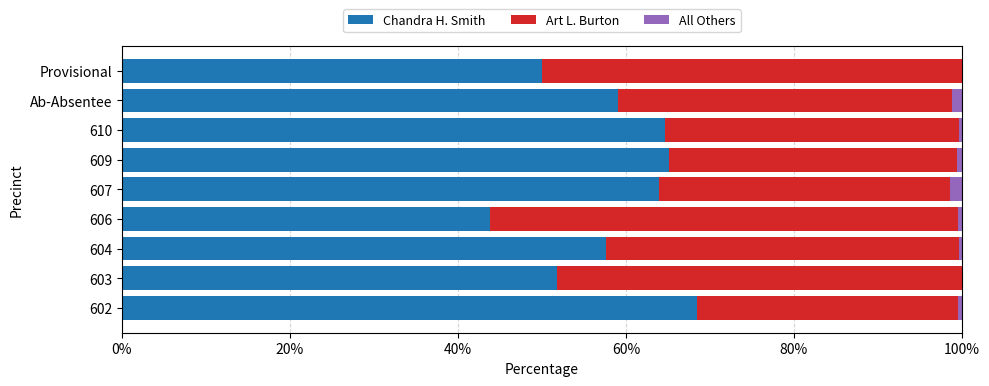

True or false: Chandra H. Smith has a value of 51.9 at 603.

True